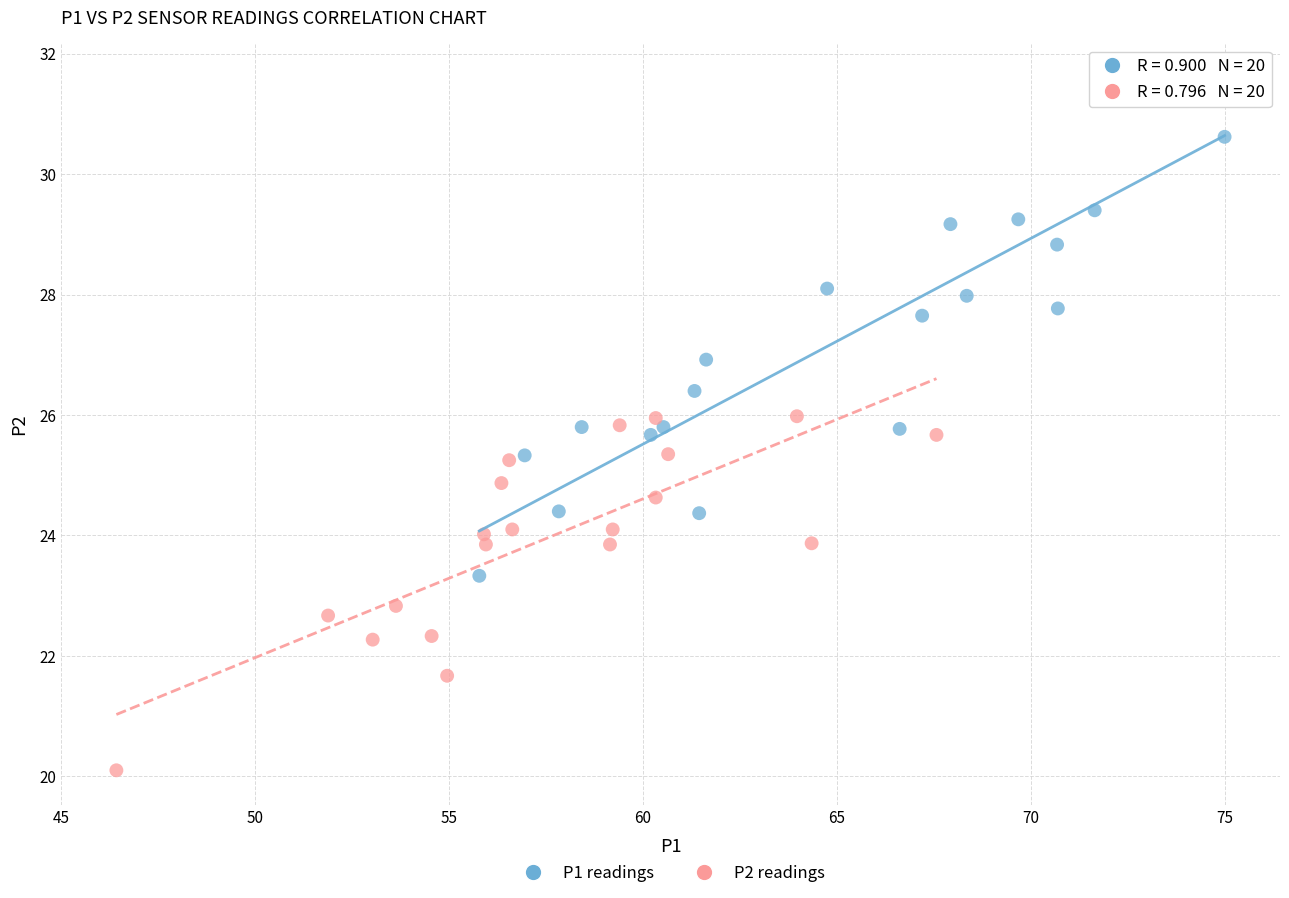

Which series has the largest Y range (max minus min)?

P1 readings